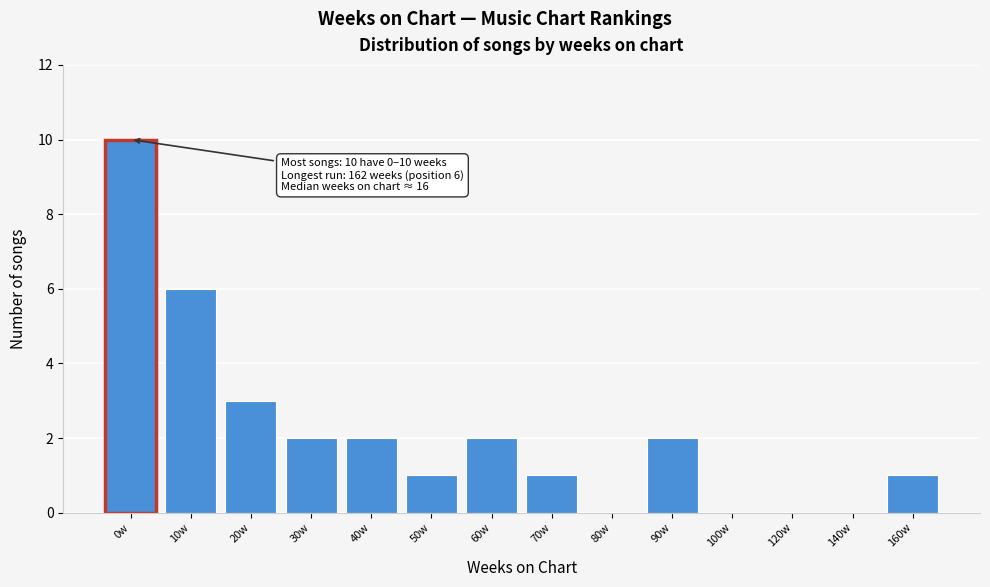

Reading left to right, extract all data points from this chart.

0w=10	10w=6	20w=3	30w=2	40w=2	50w=1	60w=2	70w=1	80w=0	90w=2	100w=0	120w=0	140w=0	160w=1